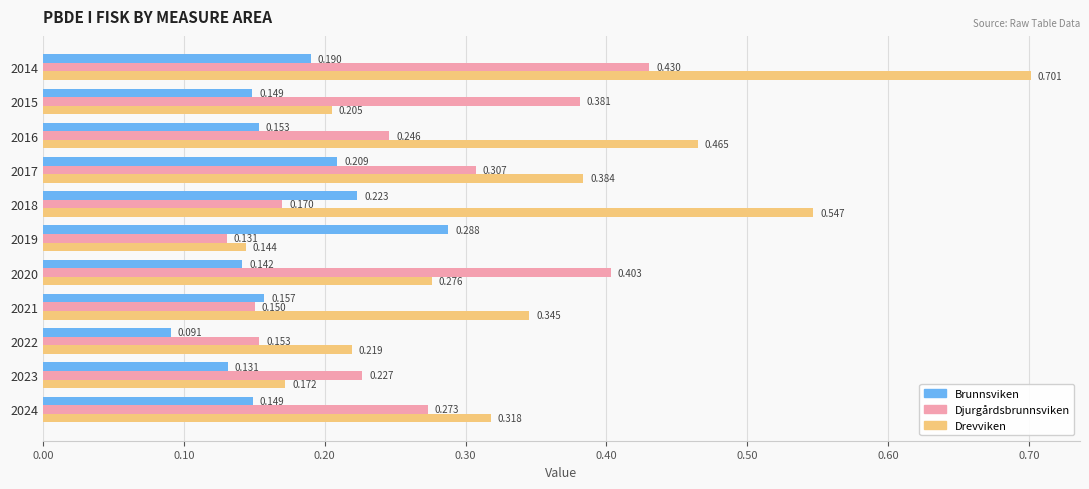

What are all the series names shown in the legend?

Brunnsviken, Djurgårdsbrunnsviken, Drevviken